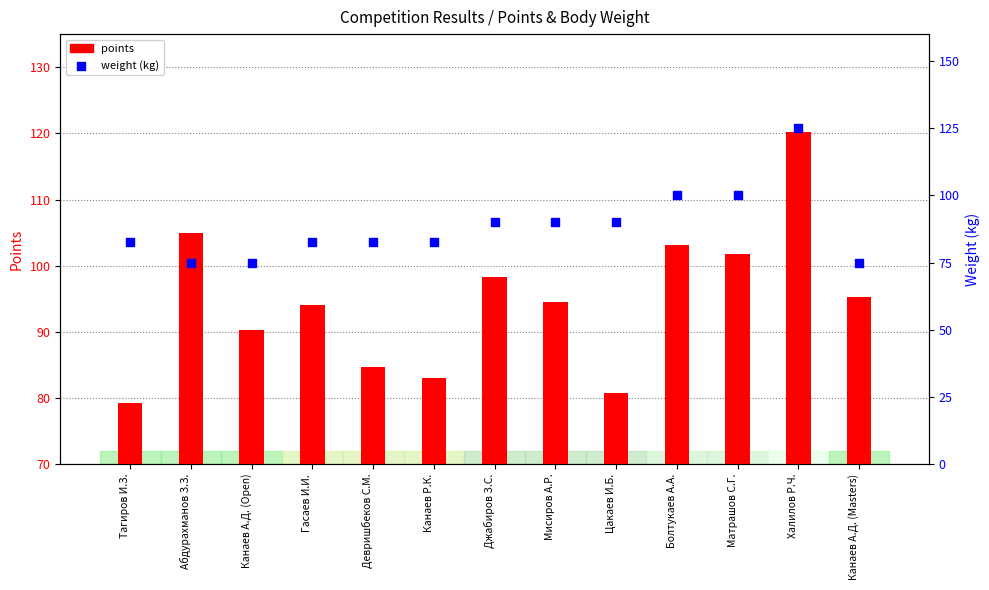

Which series has the largest total across all categories?

points